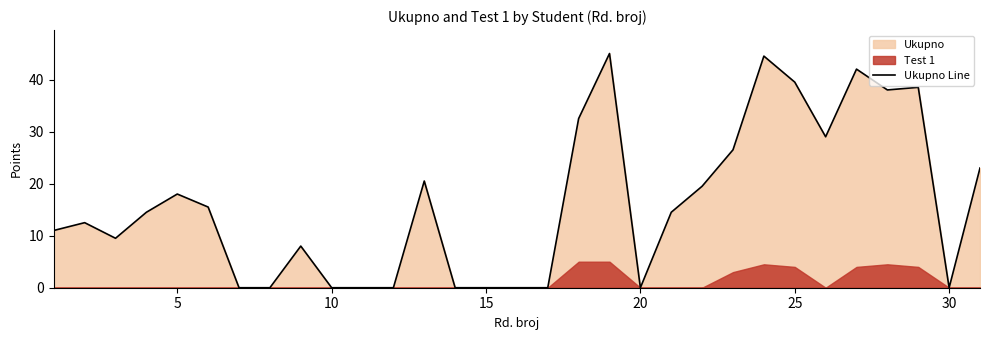

Does the chart display data point markers on the line(s)?

No